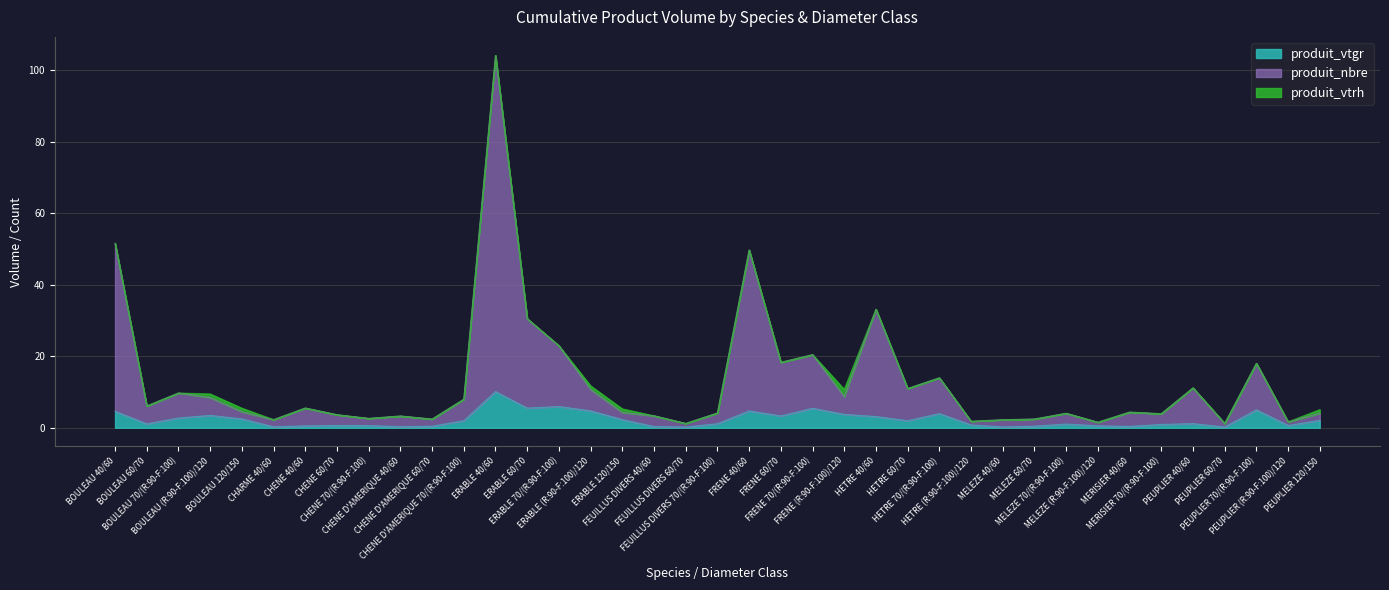

Count the number of categories in the chart.

39